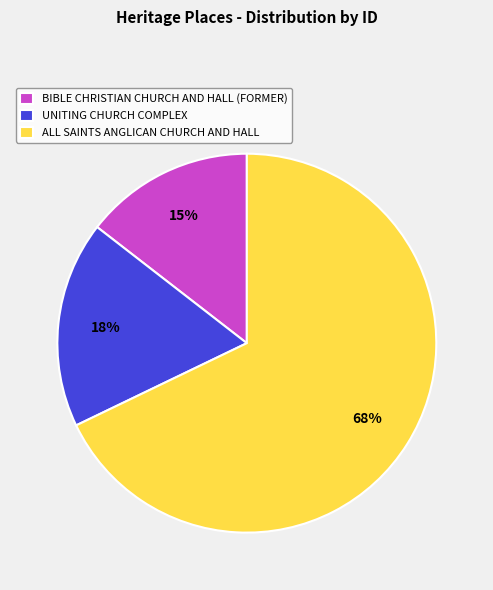

How many slices are in this pie chart?

3